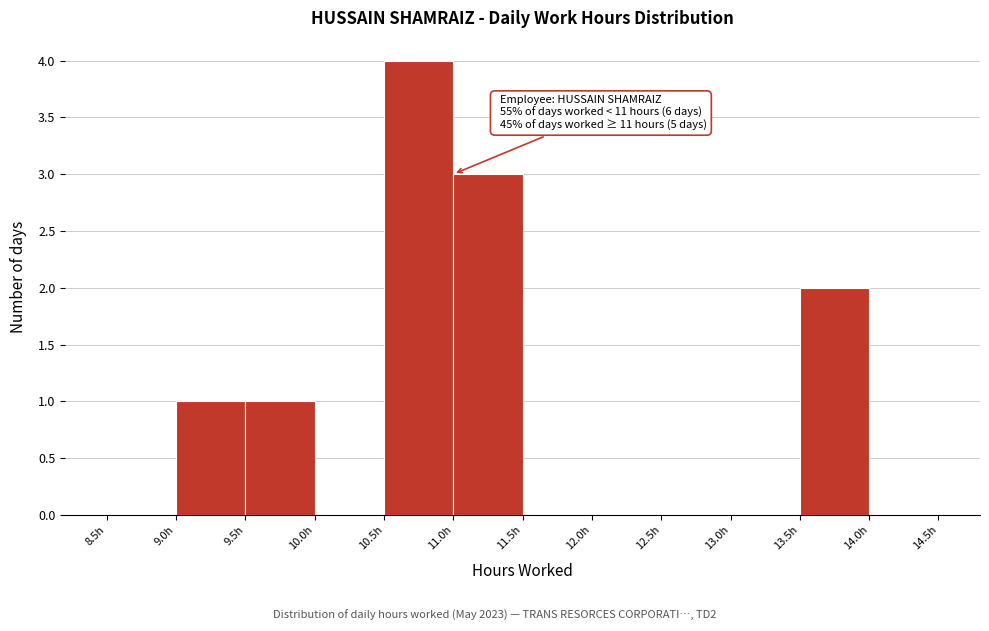

Over which range of the x-axis is the bar tallest?

10.5 to 11.0